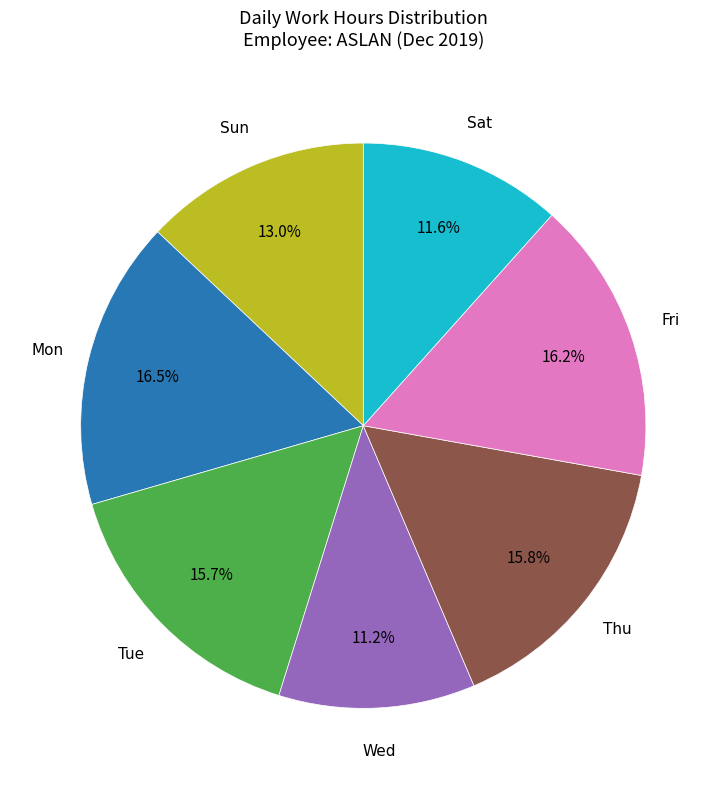

Is there any slice that represents more than half of the pie?

No